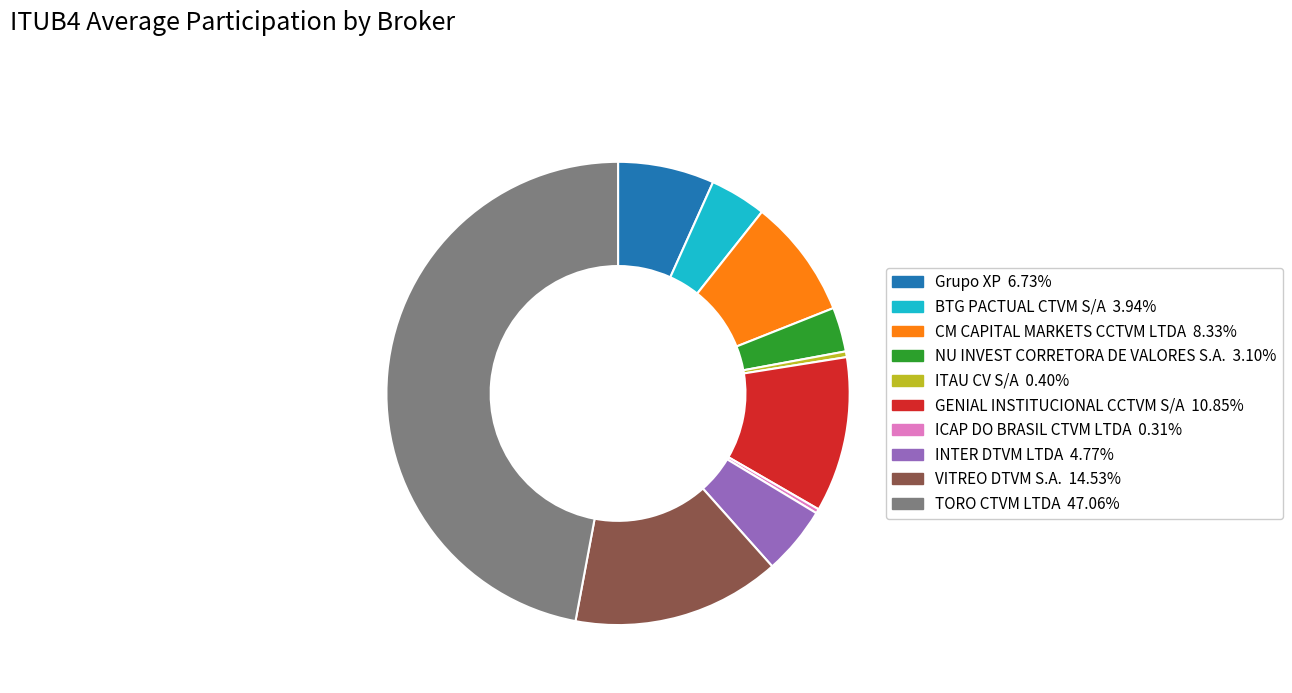

Which category has the biggest portion of the pie?

TORO CTVM LTDA